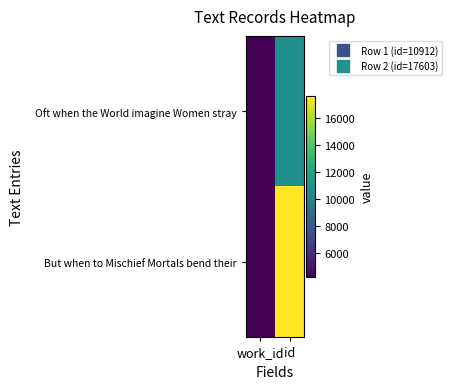

At which category is the sum across all series the highest?

id